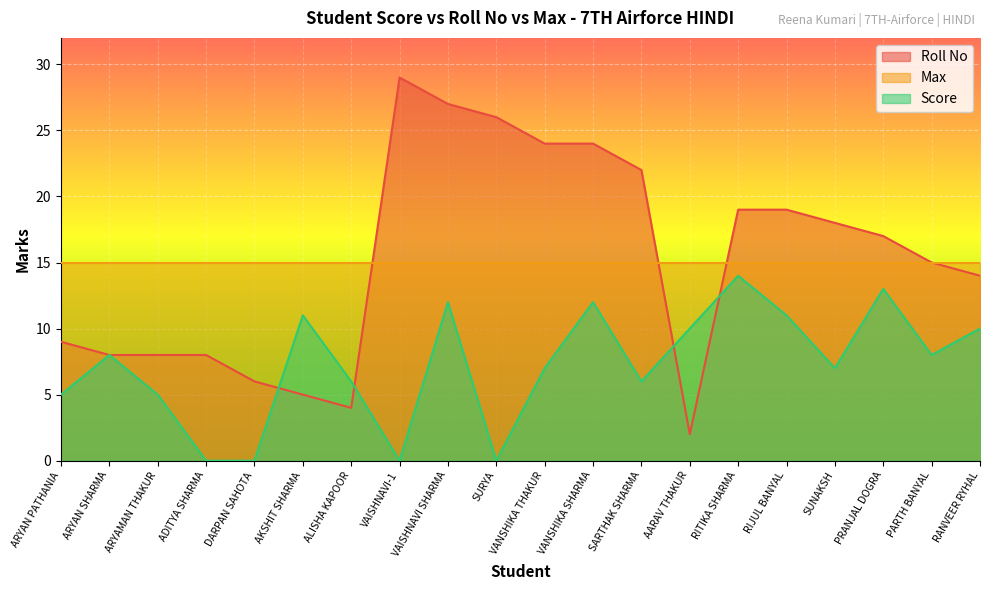

Rank the series at VAISHNAVI SHARMA from lowest to highest value.

Score, Max, Roll No